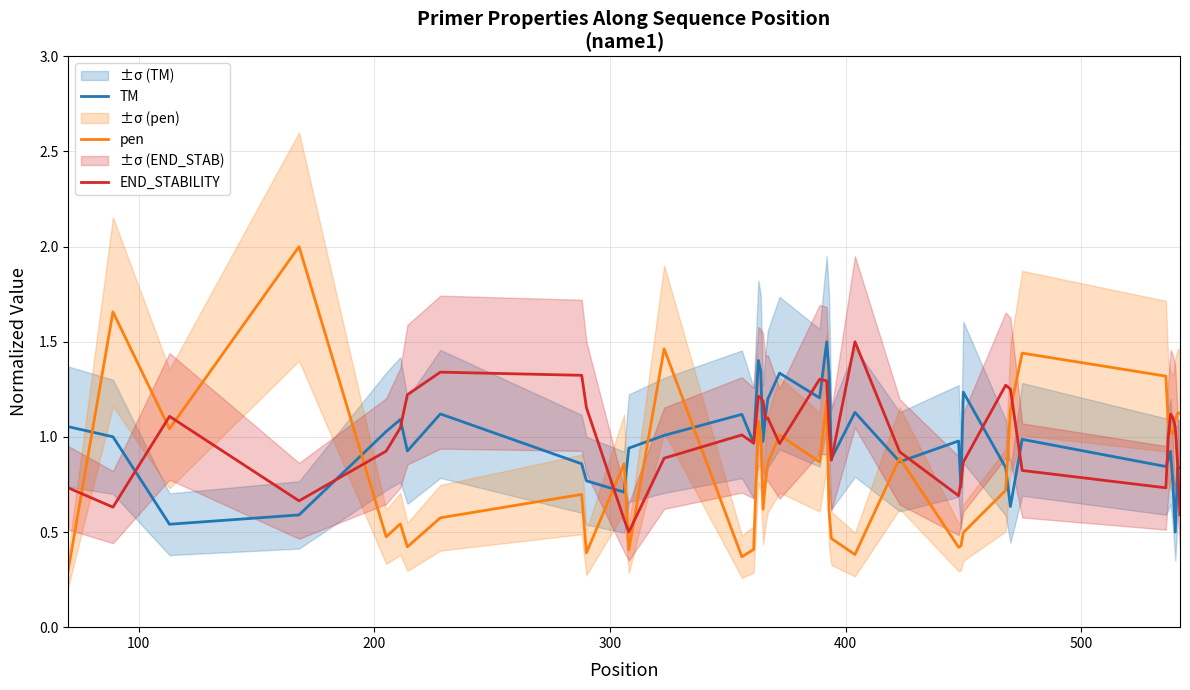

Is the value of END_STABILITY at 31 greater than the value of TM at 24?

Yes